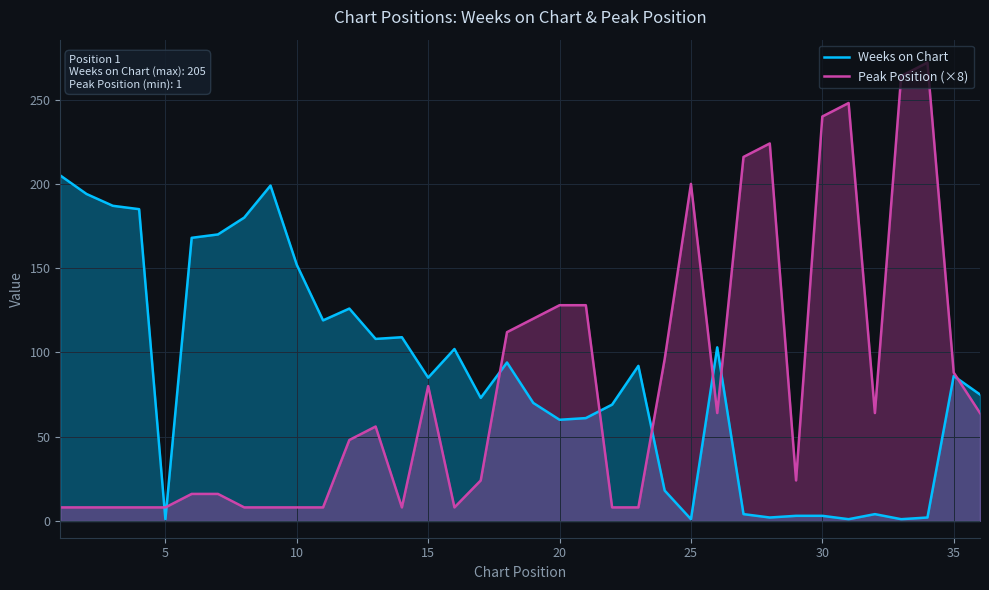

What is the value of the Peak Position (×8) point at the 15th from the left?

80